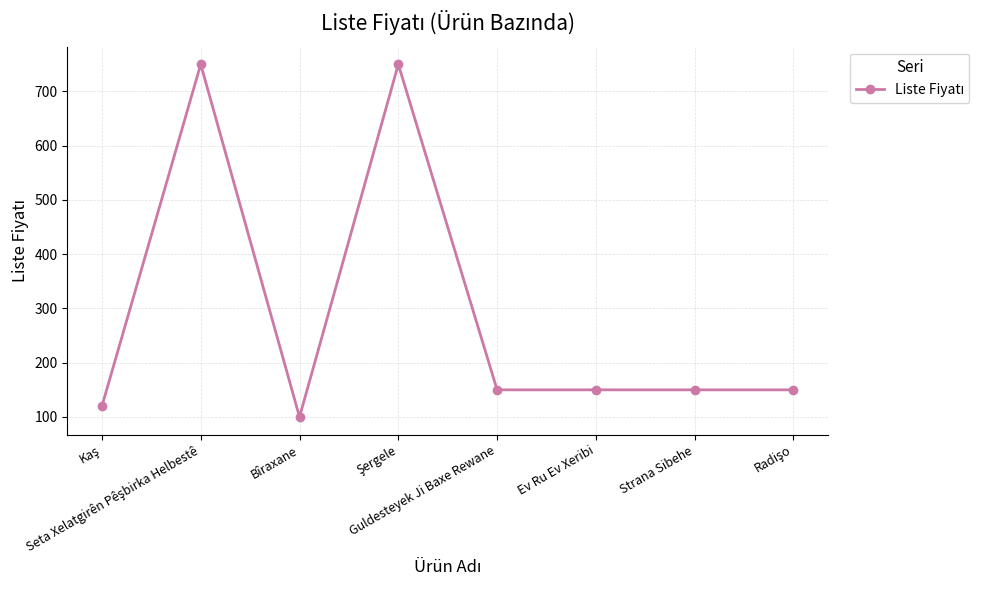

How many distinct data groups are displayed?

1